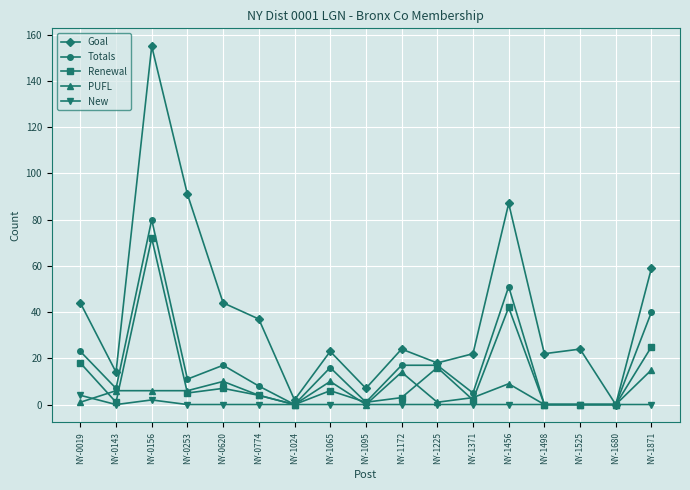

How many distinct data groups are displayed?

5